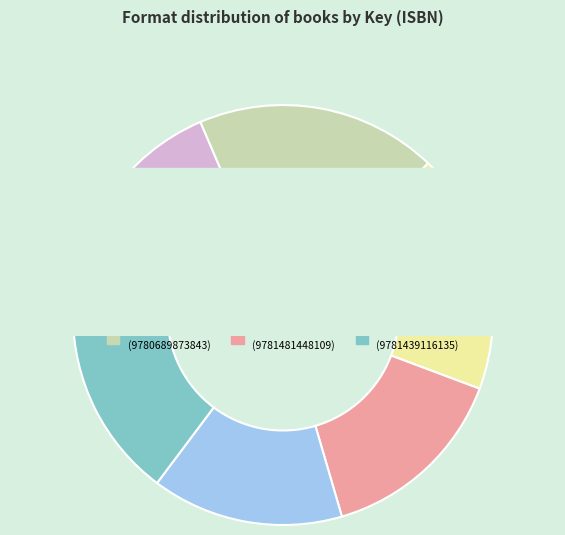

Does Friction (9781439116135) account for over 50% of the chart?

No